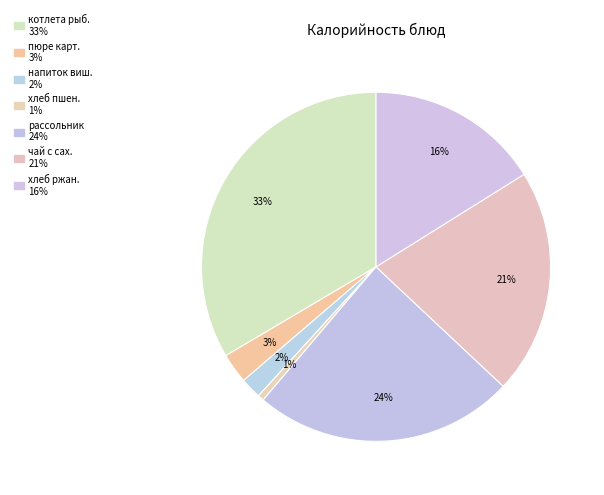

How many slices are in this pie chart?

7